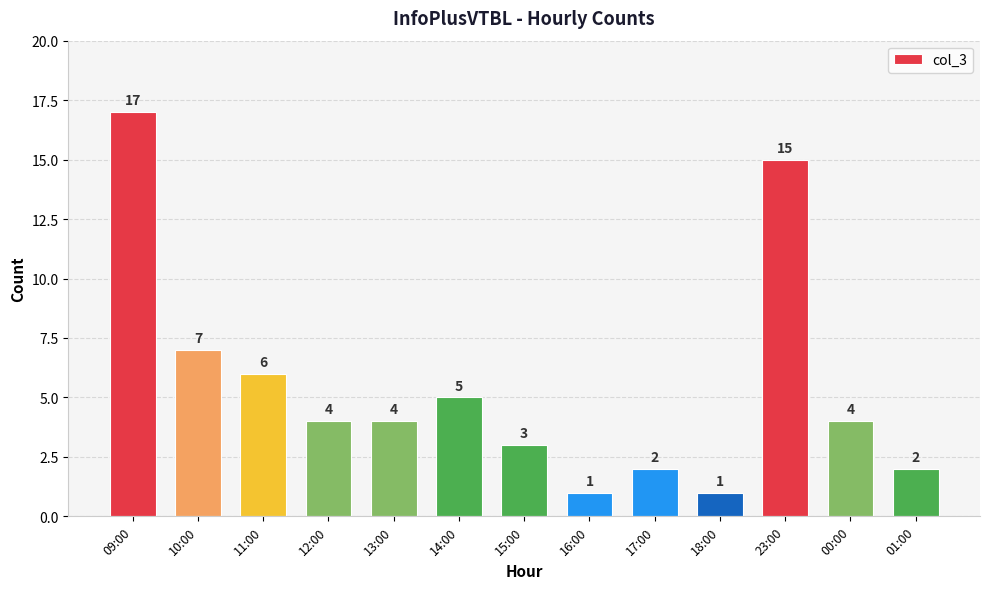

Which label corresponds to the largest value in the chart?

09:00